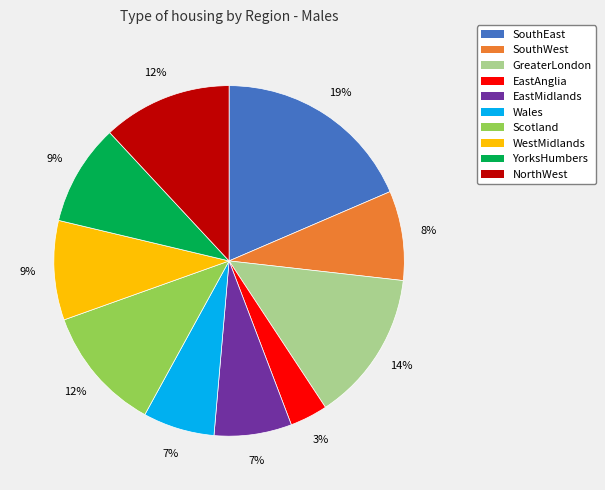

Does WestMidlands represent more than half of the total?

No